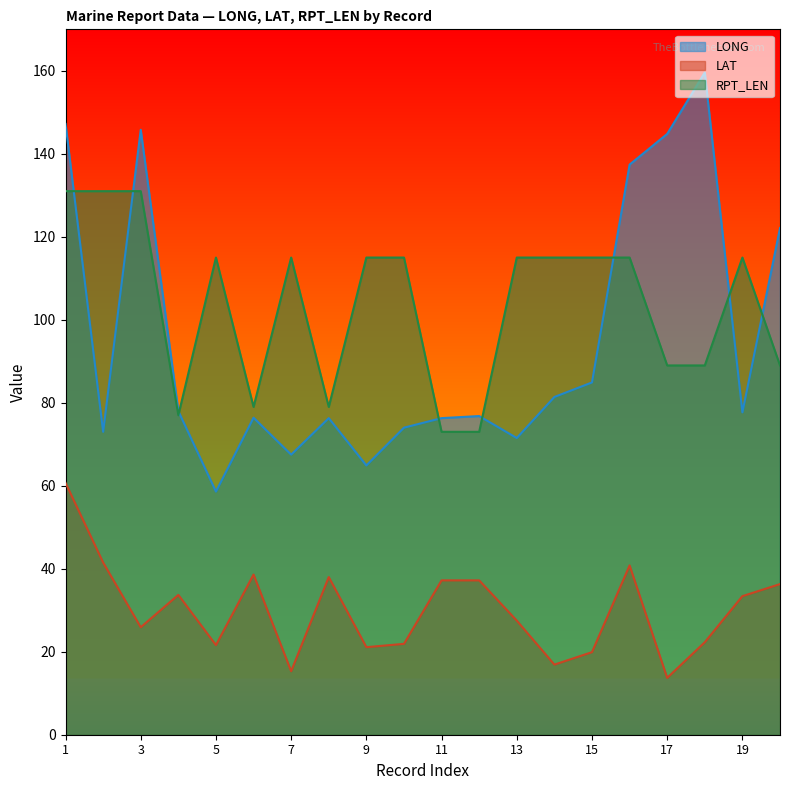

True or false: RPT_LEN and LAT intersect in this chart.

False